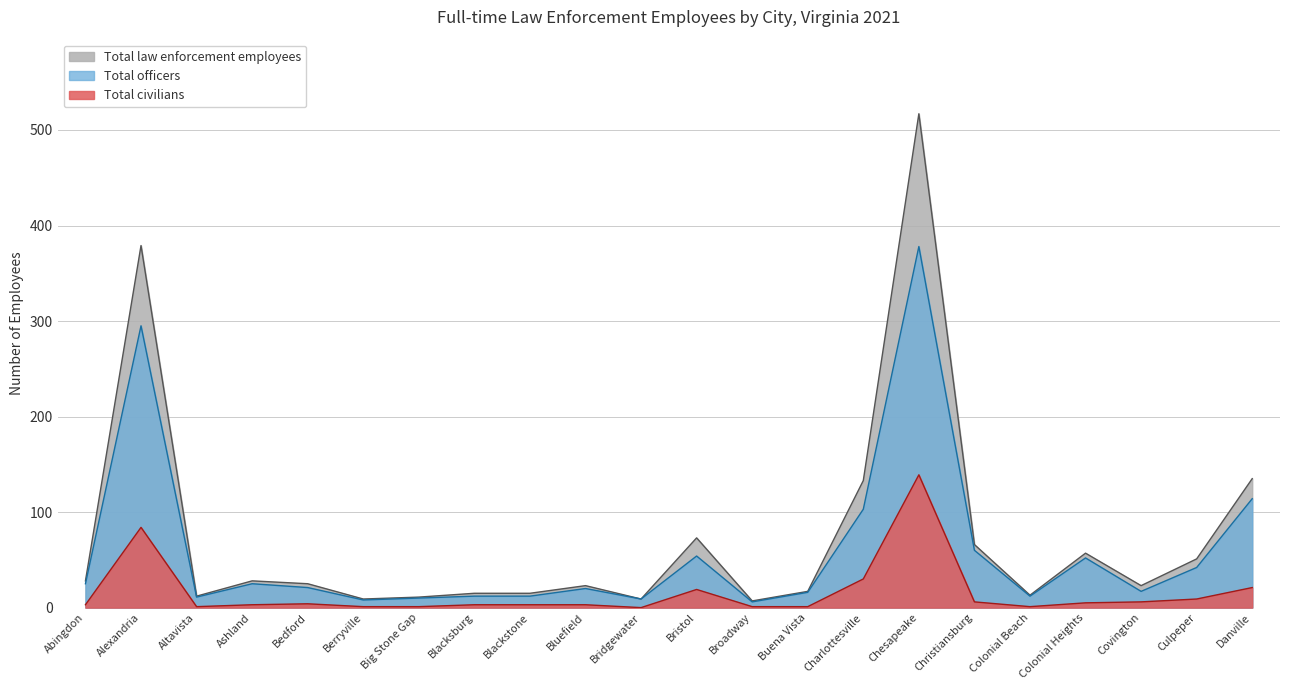

What position from the left is Colonial Heights?

19